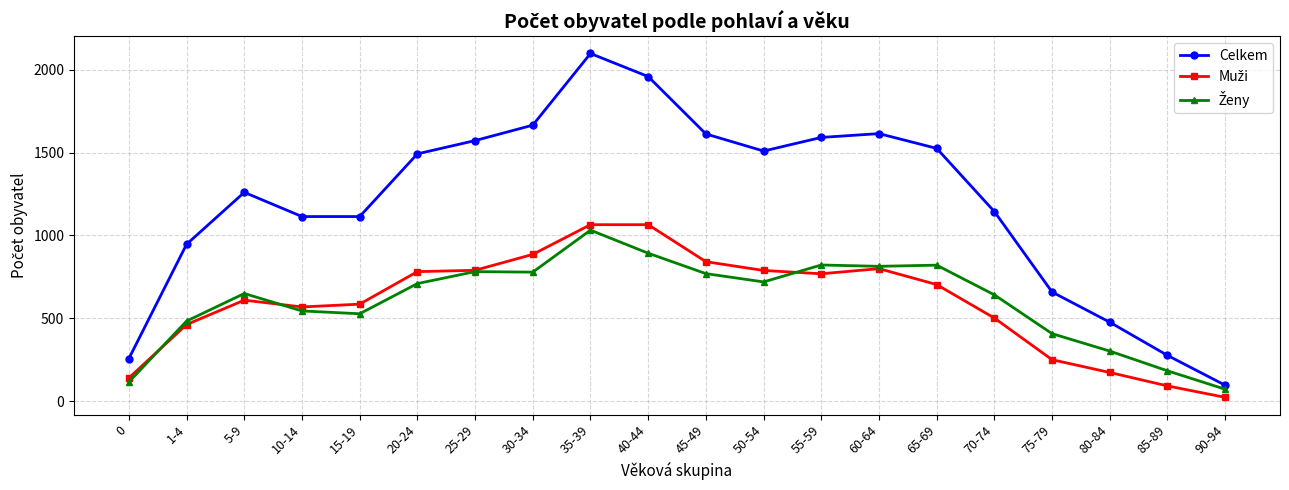

Which series has the widest spread of values?

Celkem